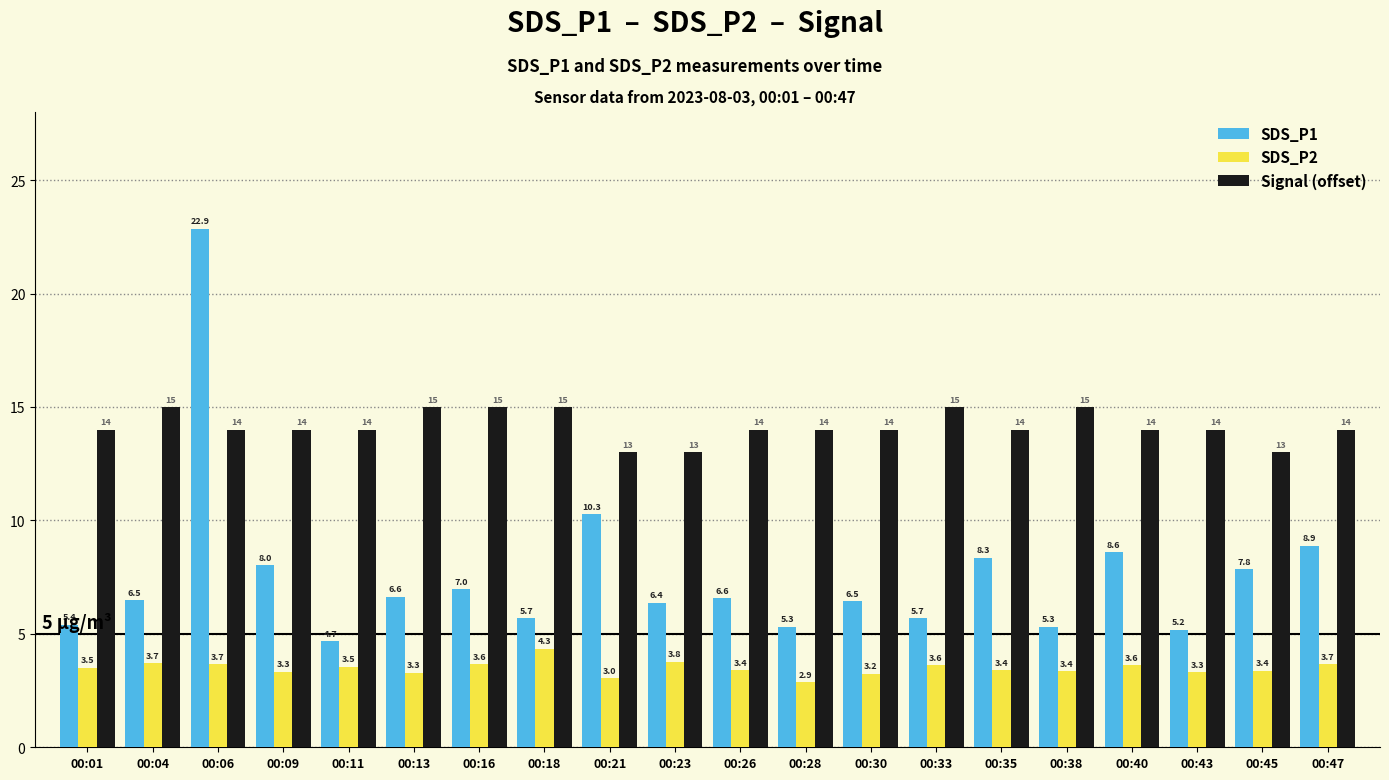

How many bars are there in each group?

3